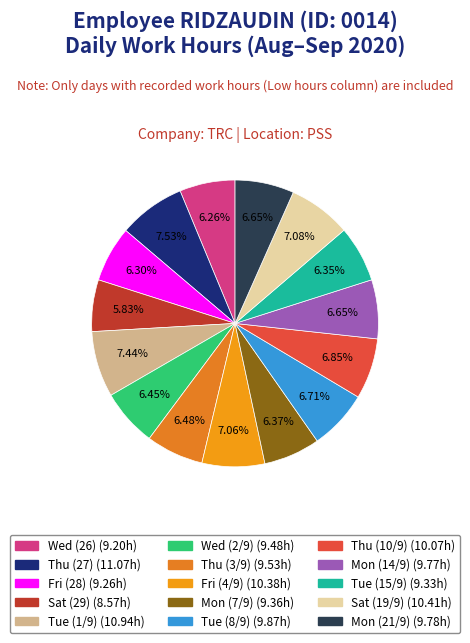

How much of the chart is everything except Tue (1/9)?

92.6%